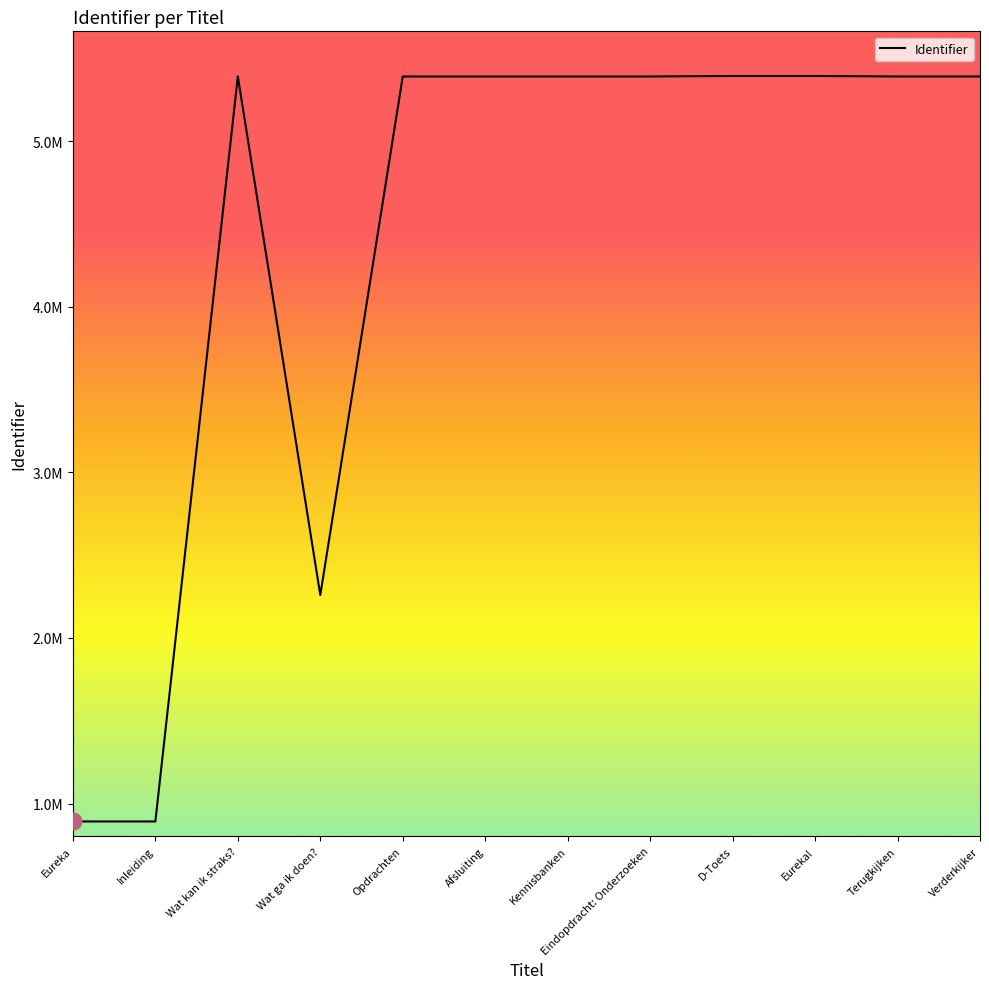

Does the chart have visible grid lines?

No